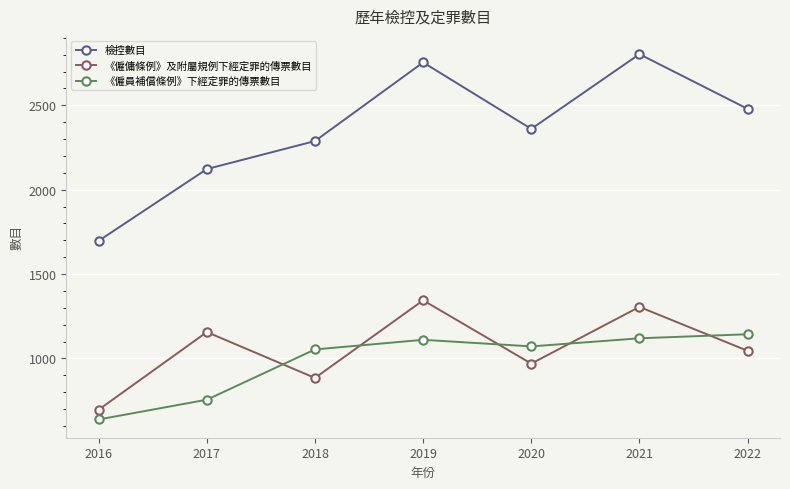

At which category does the chart reach its minimum across all series?

2016